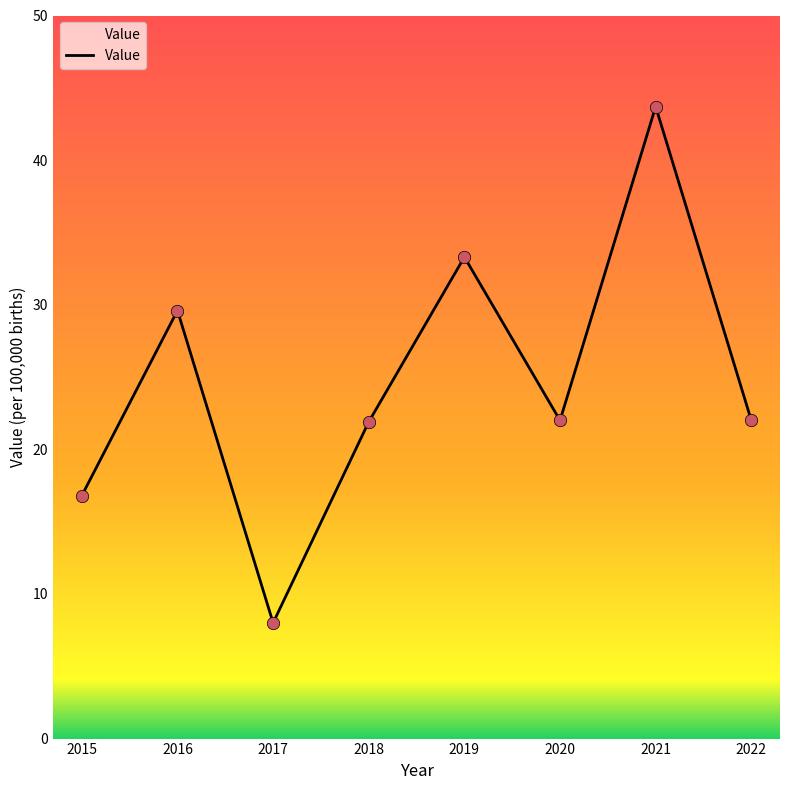

Approximately how many times larger is the value at 2017 compared to 2018?

0.4